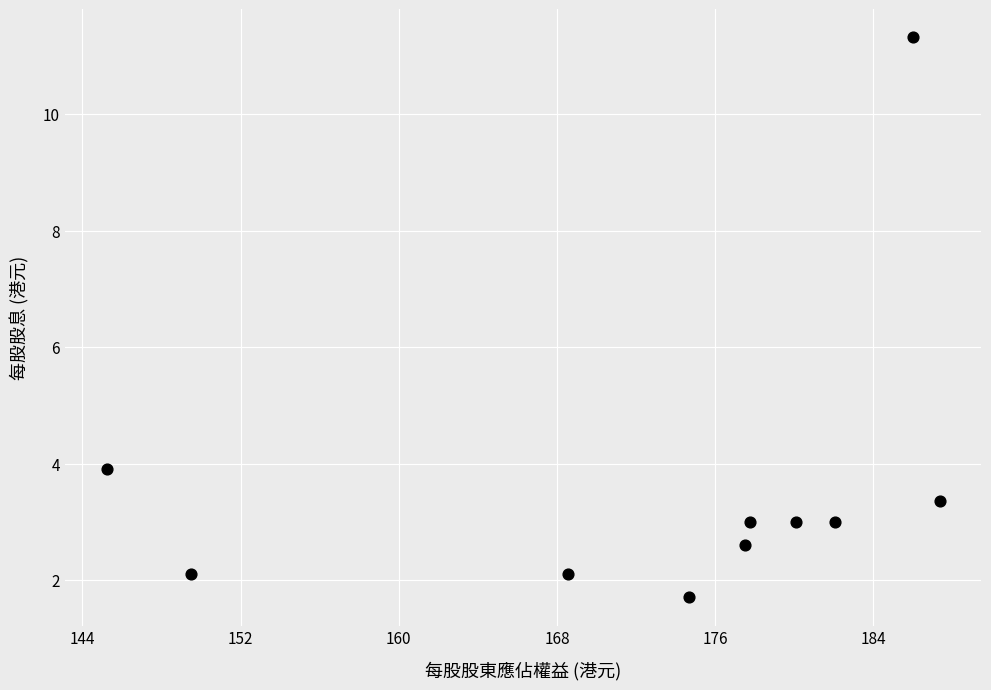

What is the average X value?

172.9